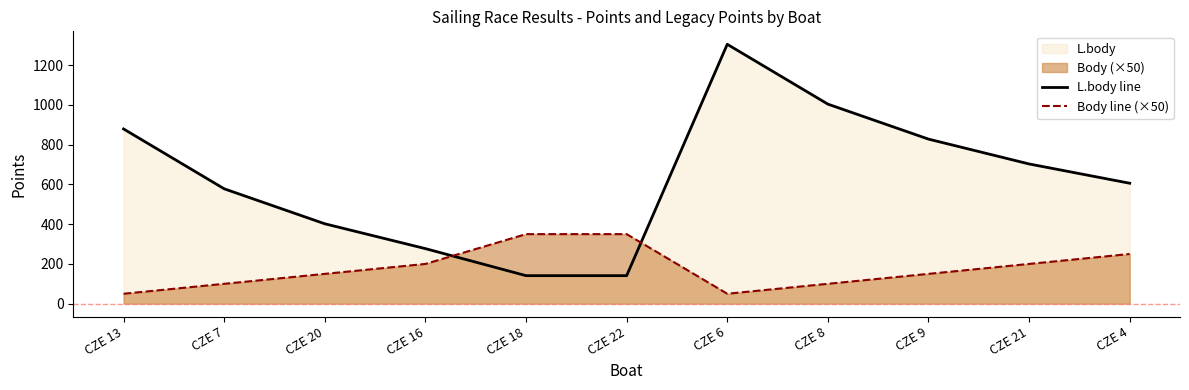

Which series changed the most between CZE 6 and CZE 9?

L.body line